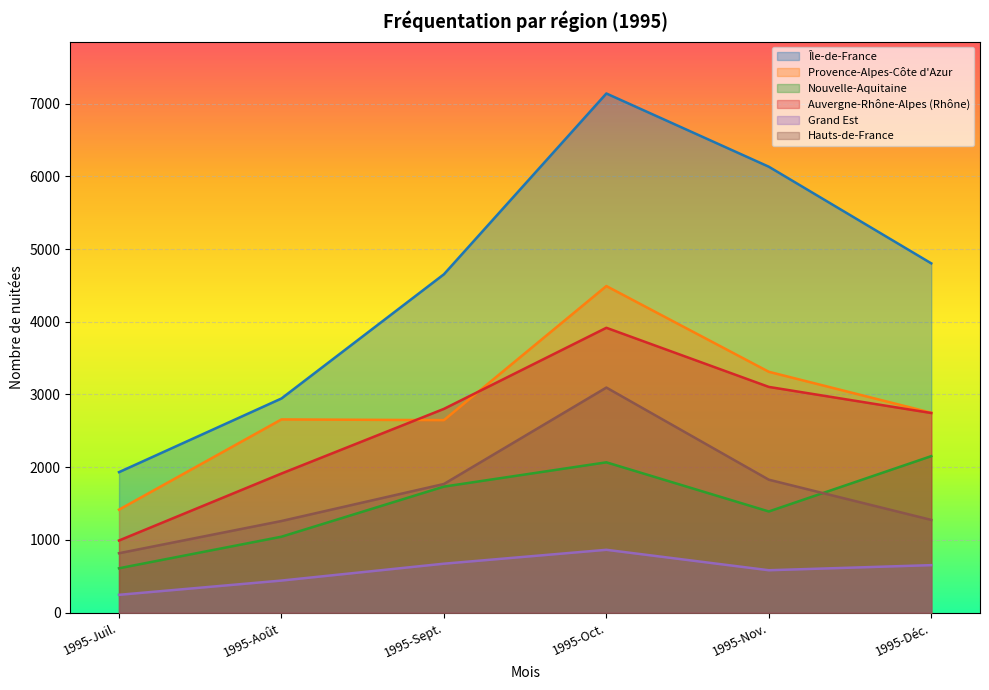

What is the sum of the Grand Est values at 1995-Déc. and 1995-Oct.?

1517